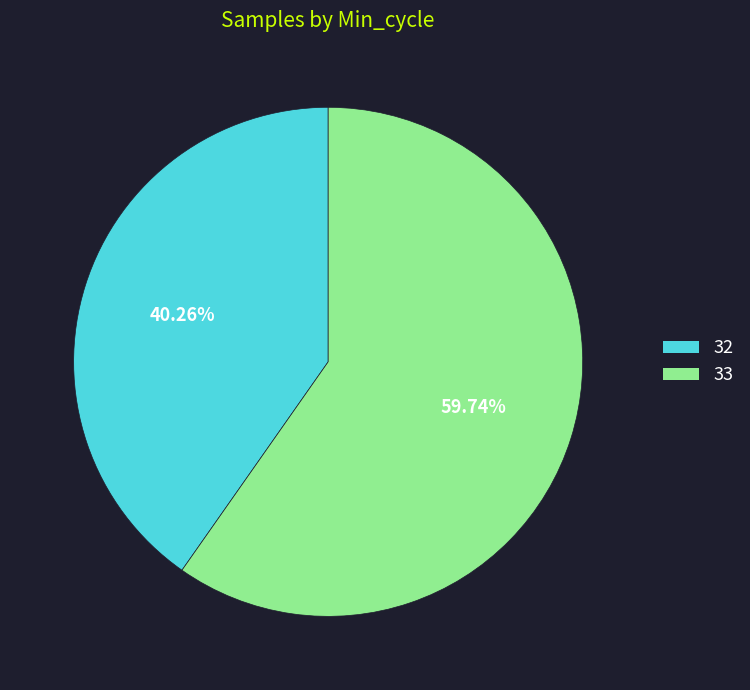

Is the sum of 32 and 33 greater than half?

Yes